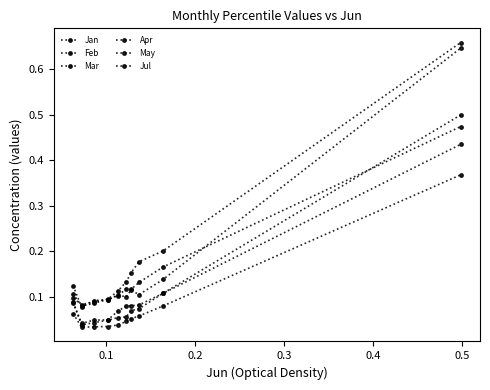

List the series in order of their peak value, lowest first.

May, Apr, Jan, Mar, Feb, Jul